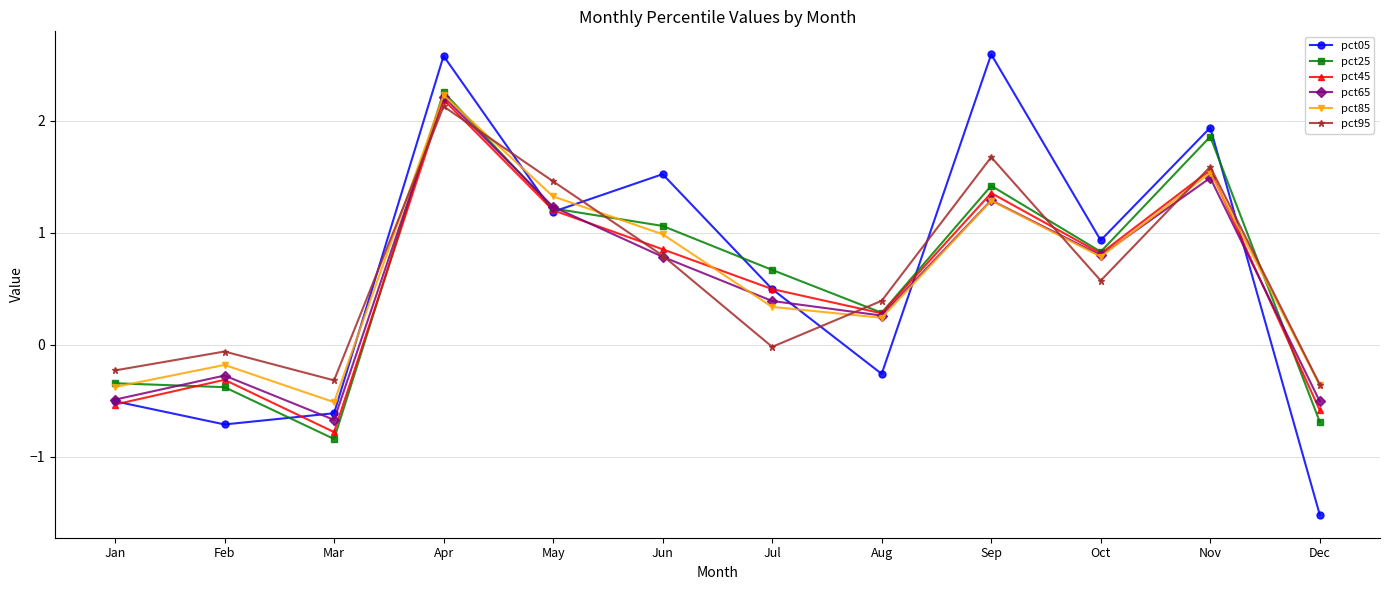

Does the chart display data point markers on the line(s)?

Yes